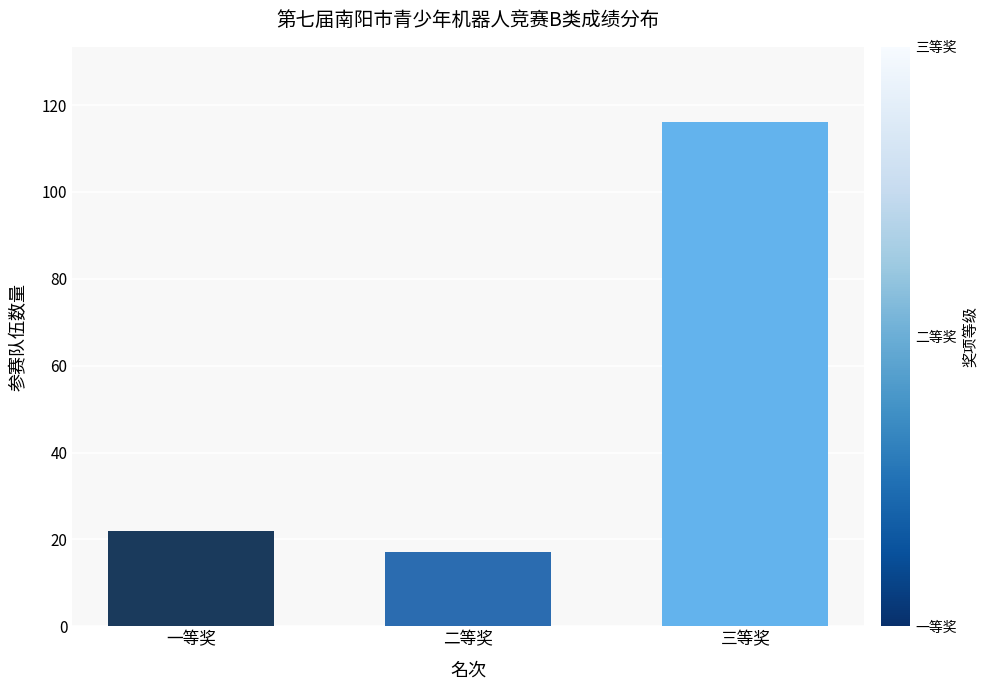

What is the sum of all values?

155